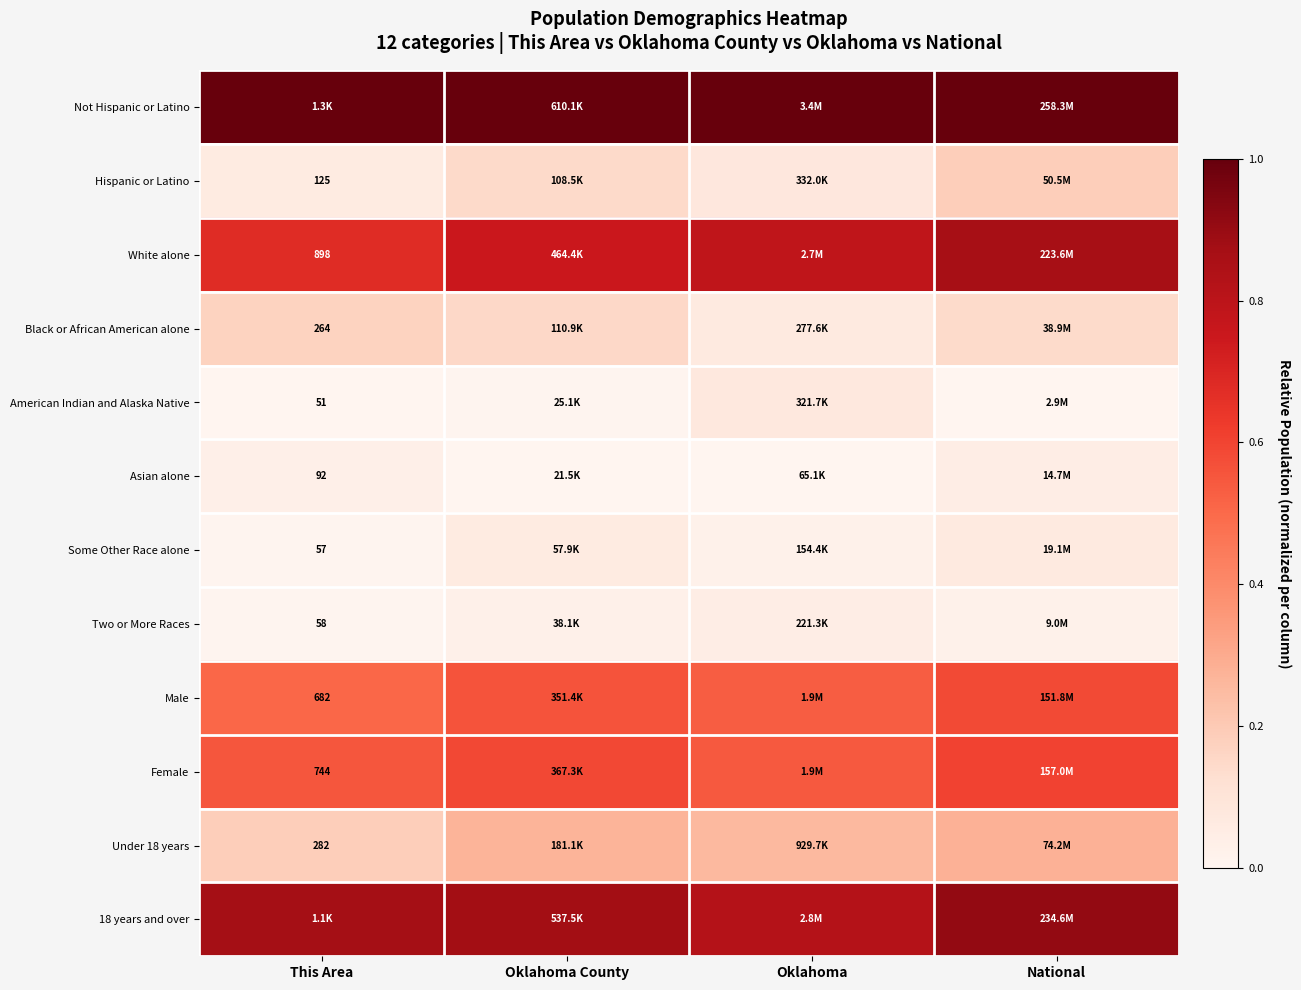

List the series in order of their peak value, lowest first.

Asian alone, Two or More Races, Some Other Race alone, American Indian and Alaska Native, Black or African American alone, Hispanic or Latino, Under 18 years, Male, Female, White alone, 18 years and over, Not Hispanic or Latino